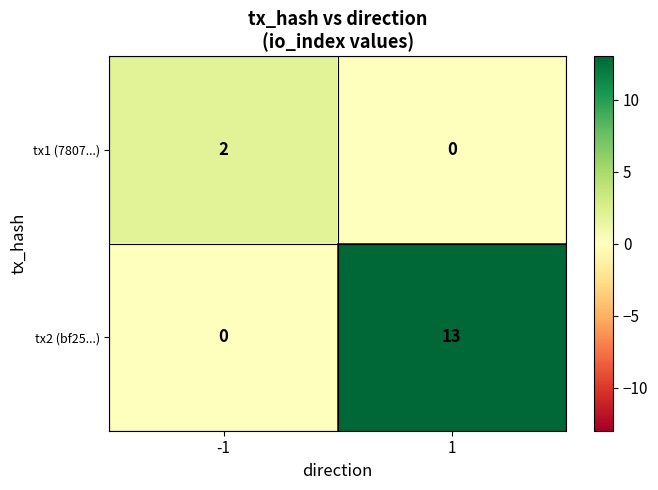

At which category is the sum across all series the highest?

1